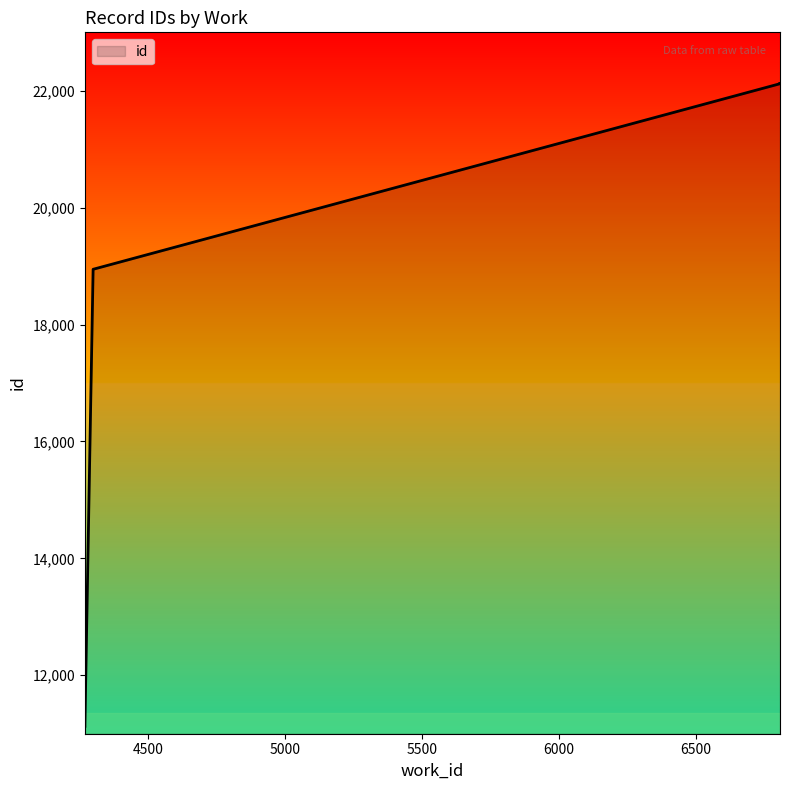

Reading left to right, transcribe all the data shown in this chart.

4269=11127	4269=11136	4269=11137	4269=11138	4269=11149	4269=11152	4299=18946	6808=22121	6808=22124	6808=22125